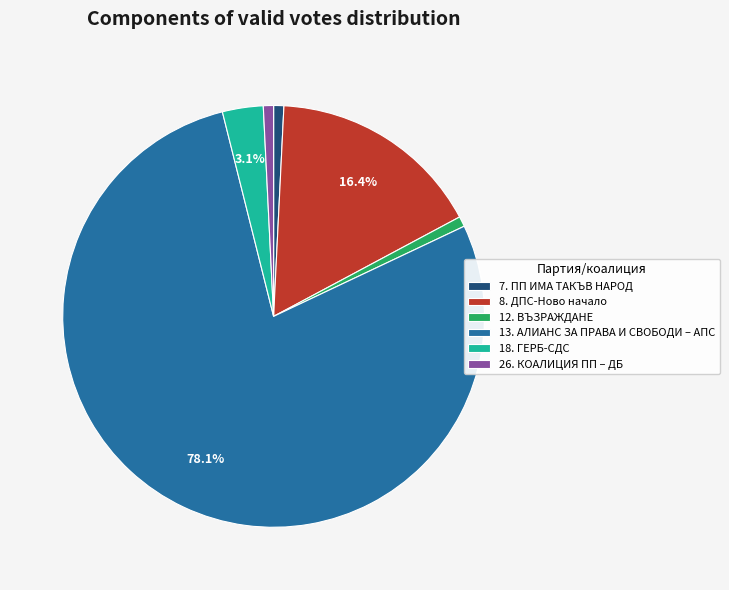

Is there a majority slice in this chart?

Yes